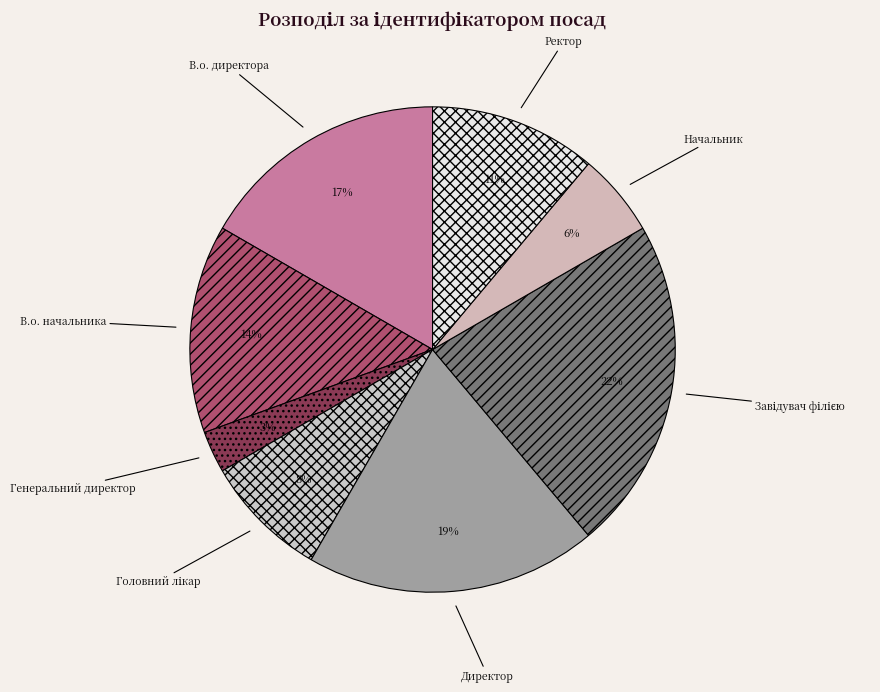

Is it true that Генеральний директор is 9% of the pie?

False